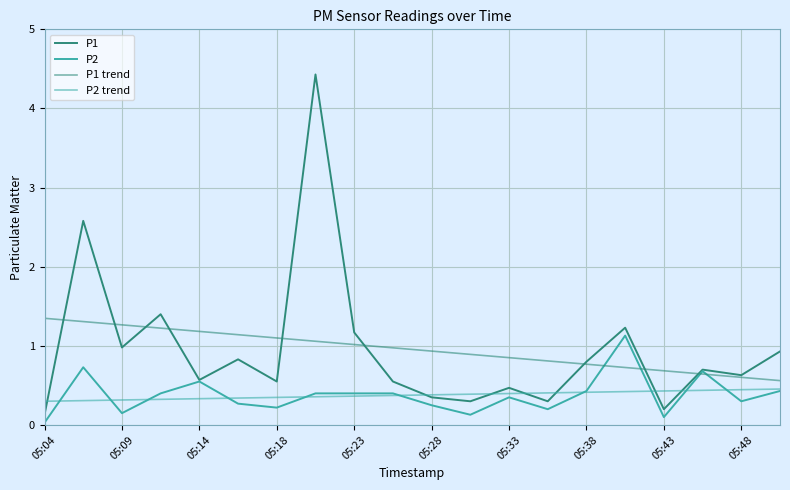

How many interior local valleys does the P2 series have?

6